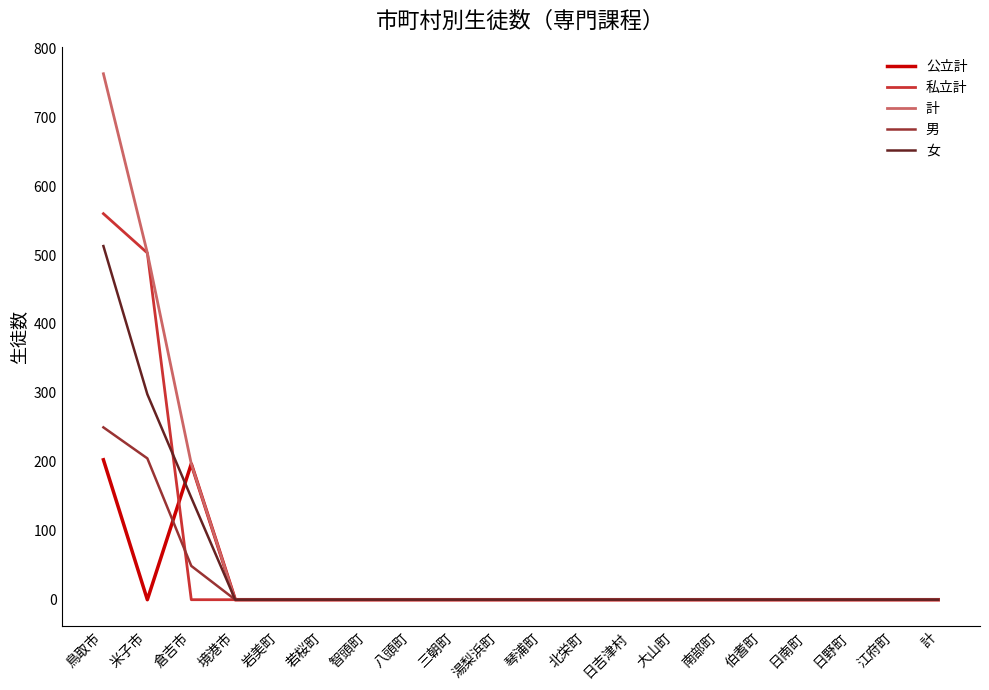

List the series in order of their peak value, highest first.

計, 私立計, 女, 男, 公立計